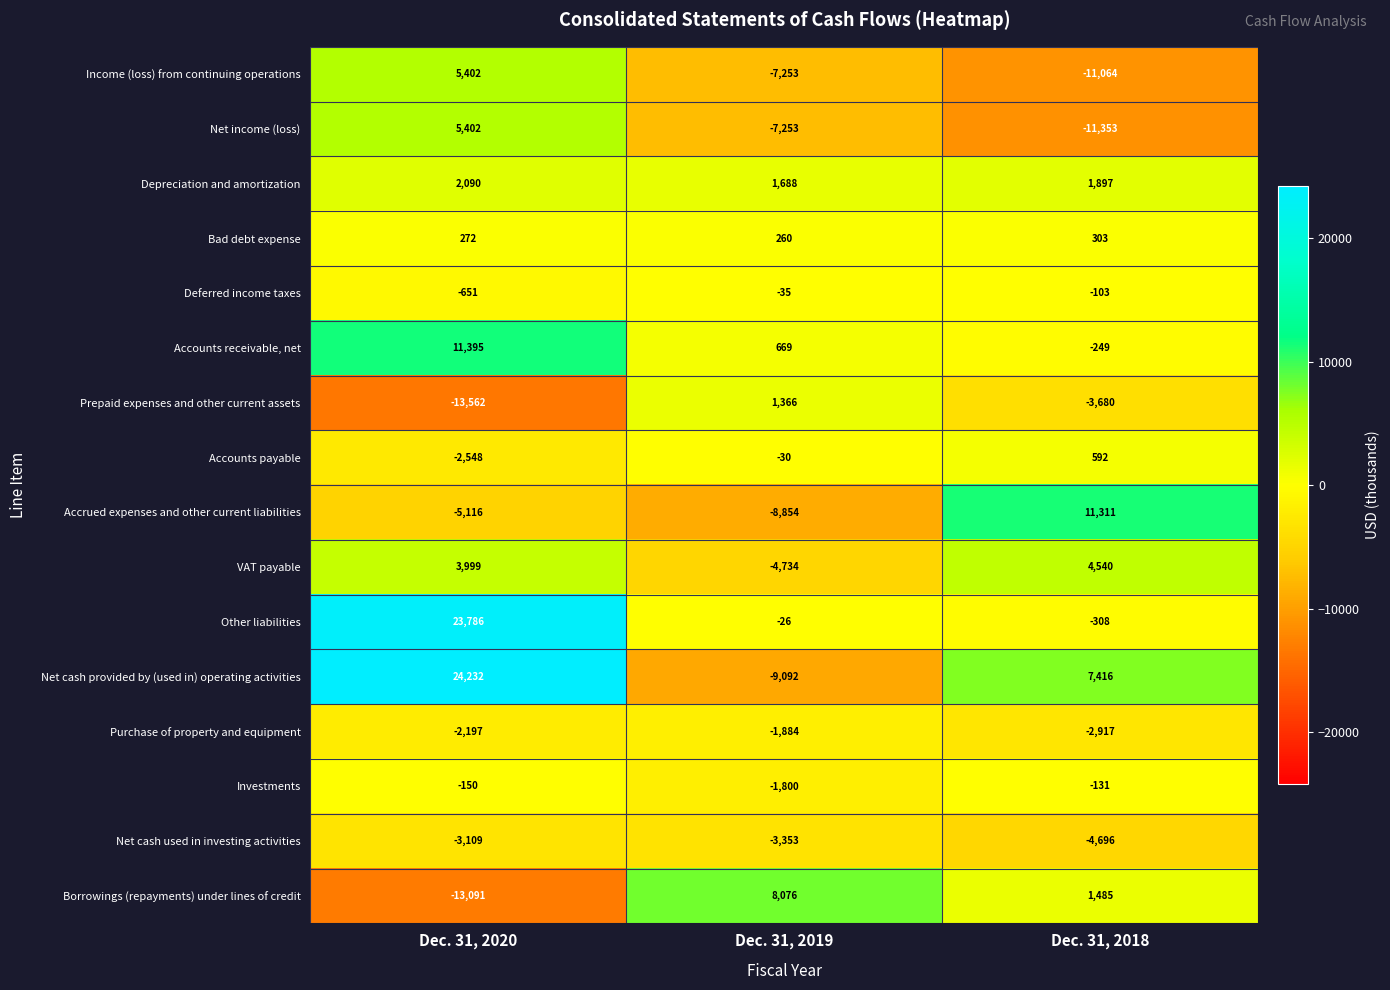

What is the spread (max minus min) of values at Dec. 31, 2019?

17168